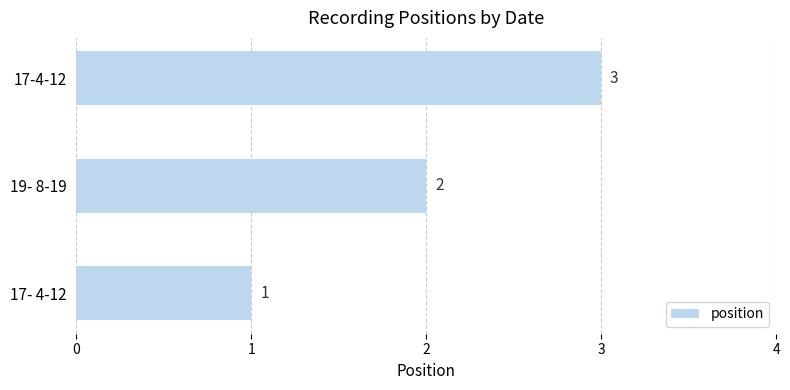

True or false: the data shows 0 at 17- 4-12.

False